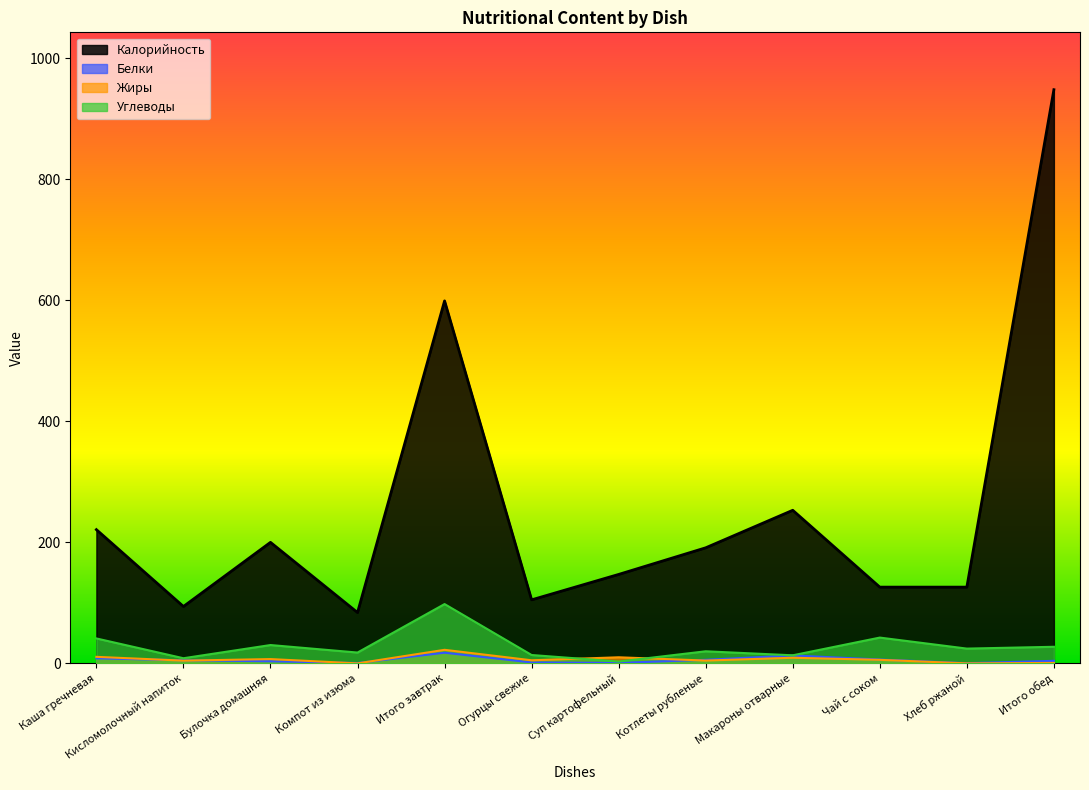

The value at Котлеты рубленые is 267. True or false?

False